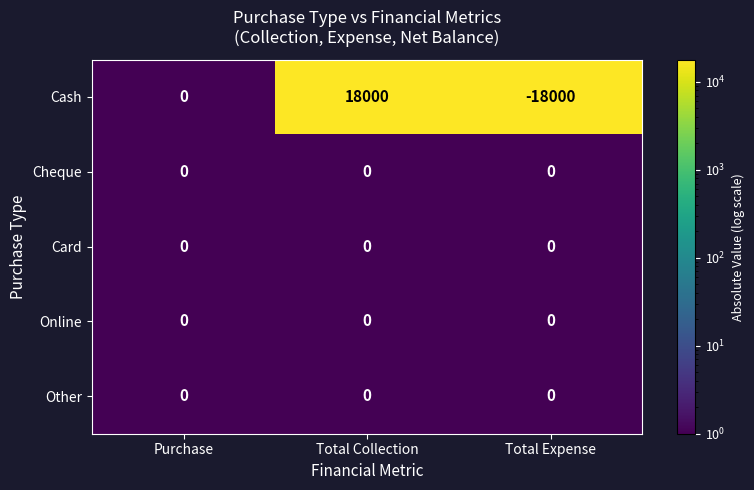

Reading left to right, extract all data points from this chart.

Cash: 0	18000	-18000
Cheque: 0	0	0
Card: 0	0	0
Online: 0	0	0
Other: 0	0	0